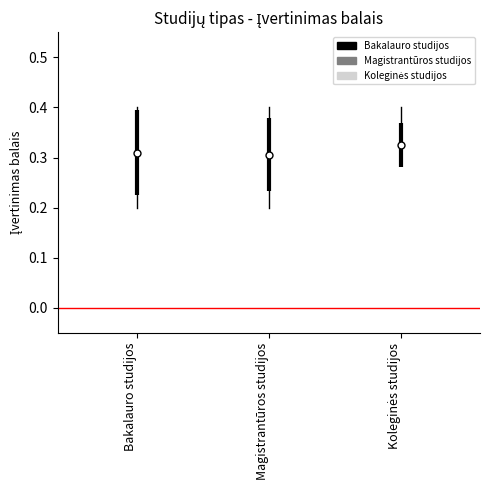

What is the average value?

0.3